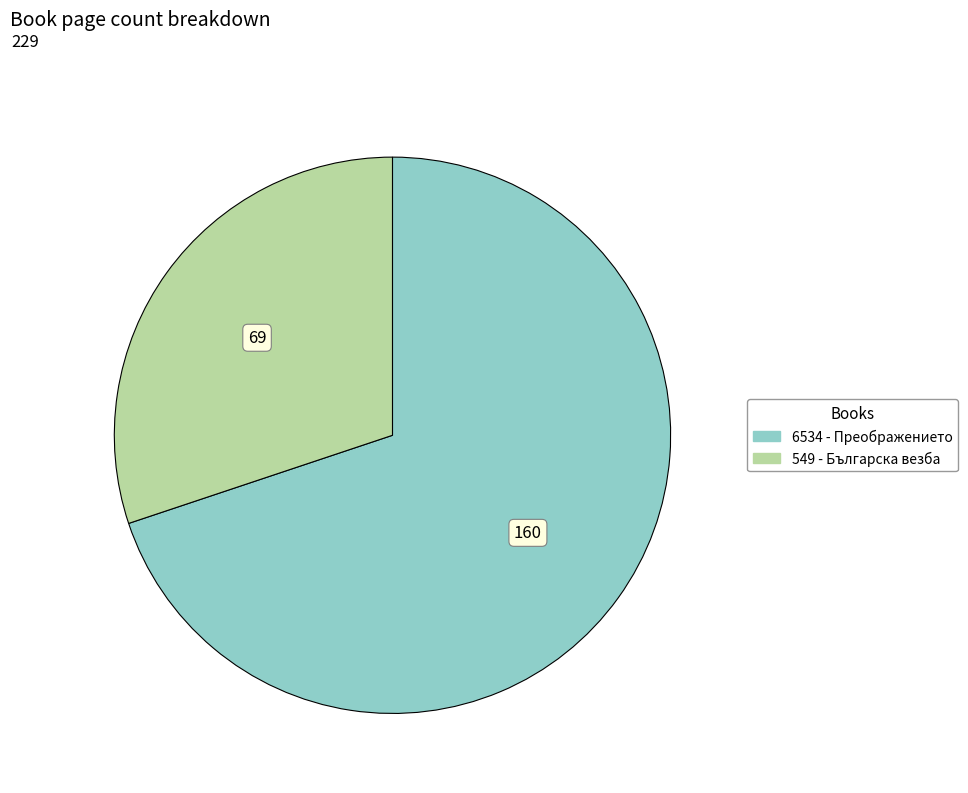

Which category has the biggest portion of the pie?

6534 - Преображението